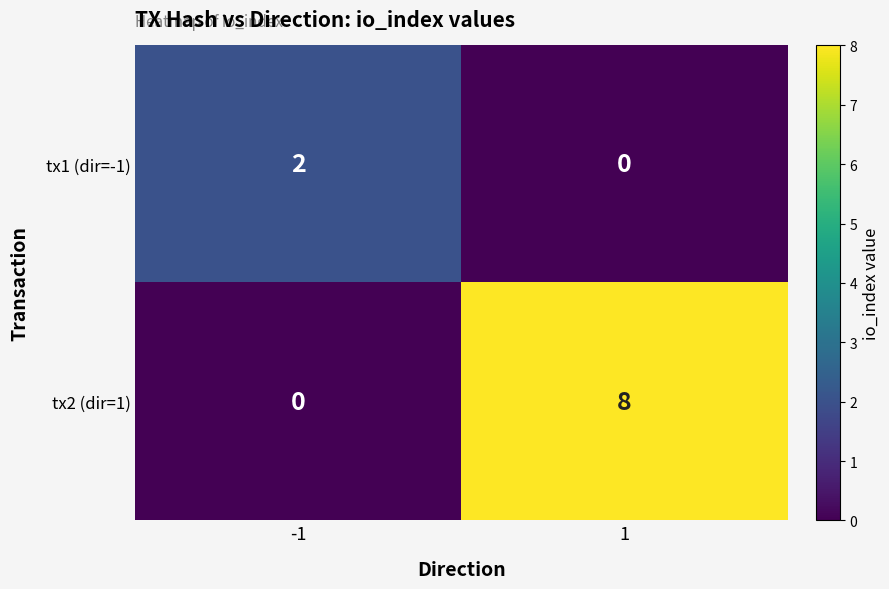

How many categories are shown in the chart?

2